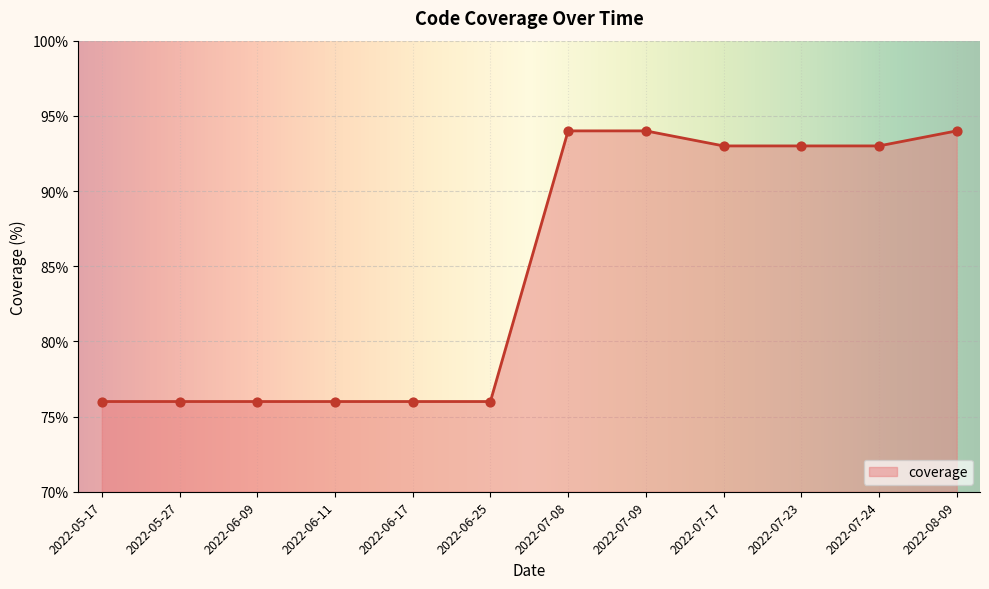

What is the change in value from 2022-06-25 to 2022-07-17?

+17